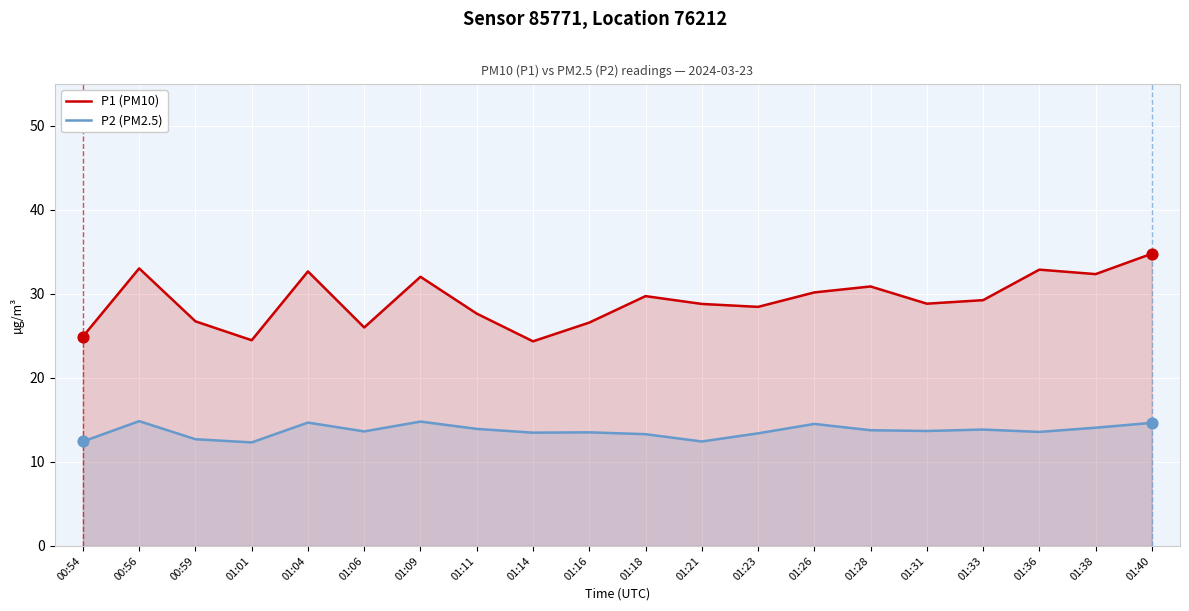

Which series has the largest total across all categories?

P1 (PM10)